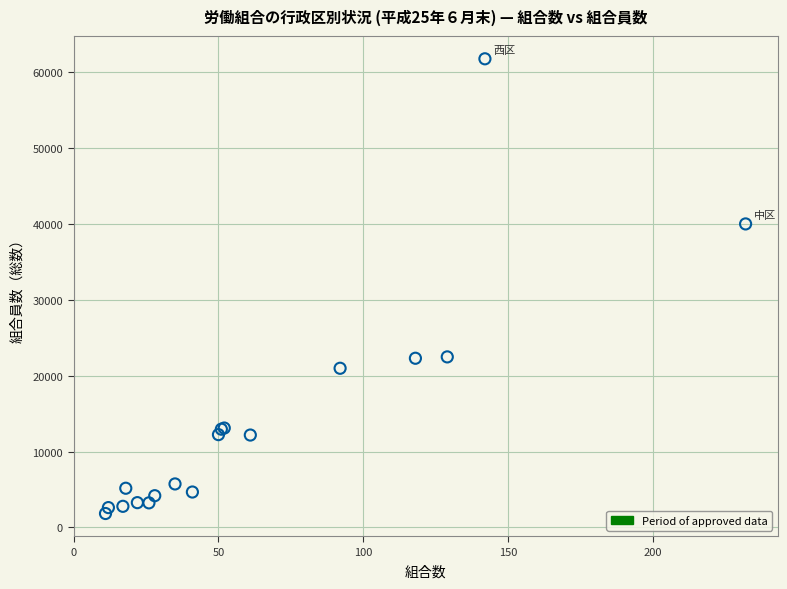

What Y value in the scatter plot is closest to 31776?

39969